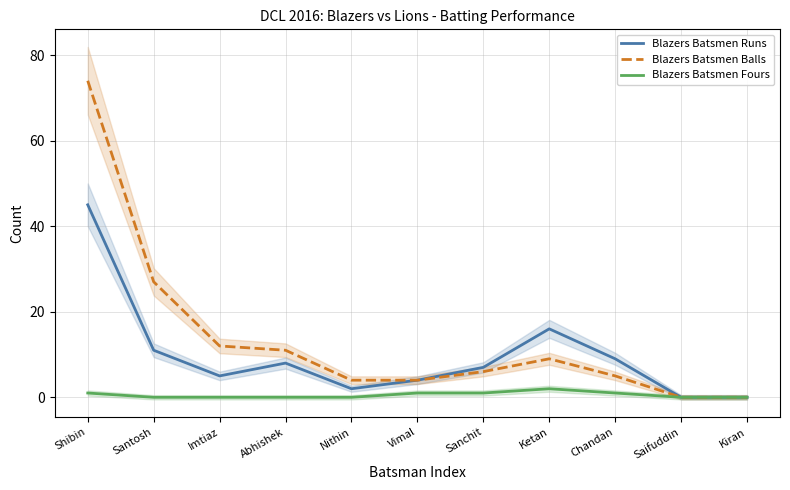

How many categories are shown in the chart?

11